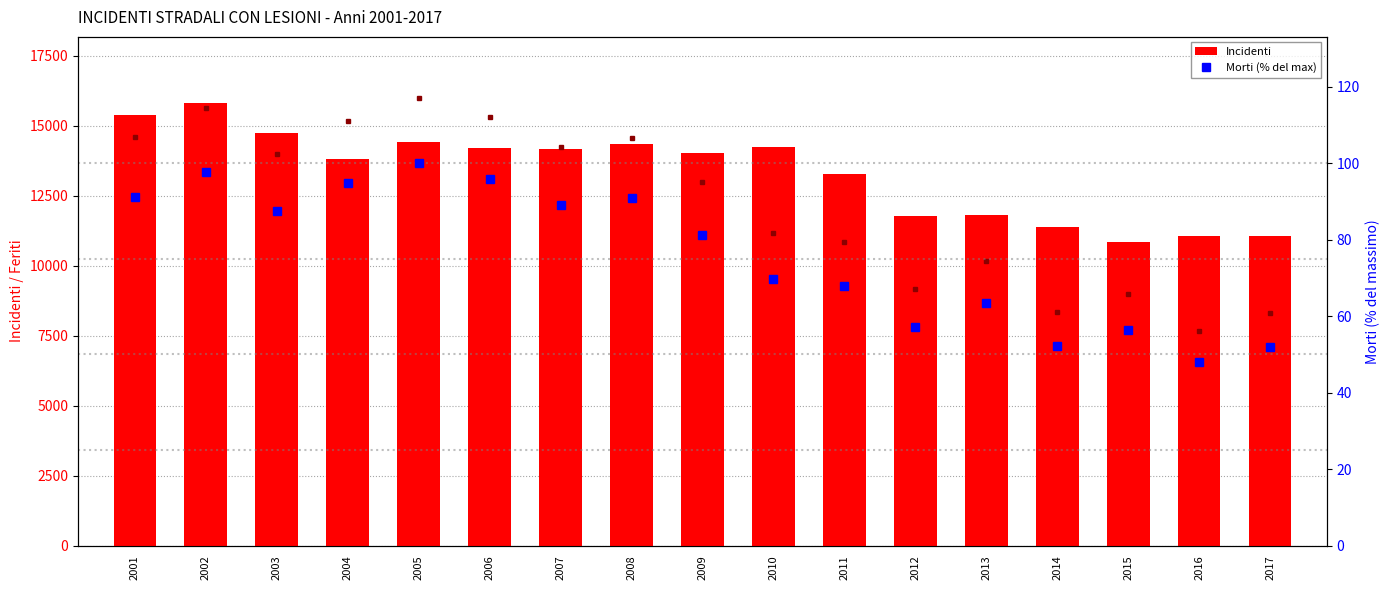

What is the difference between the maximum and second lowest values in the Incidenti series?

4749.0